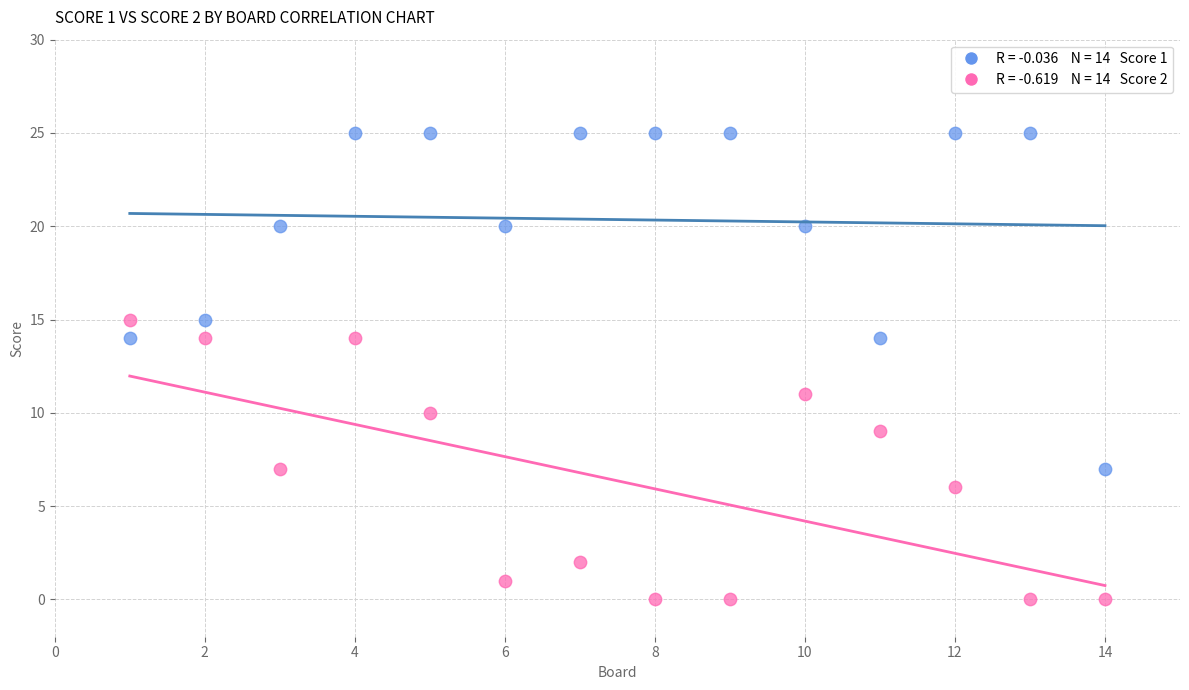

Across all data points, what is the range of Y values (max minus min)?

25